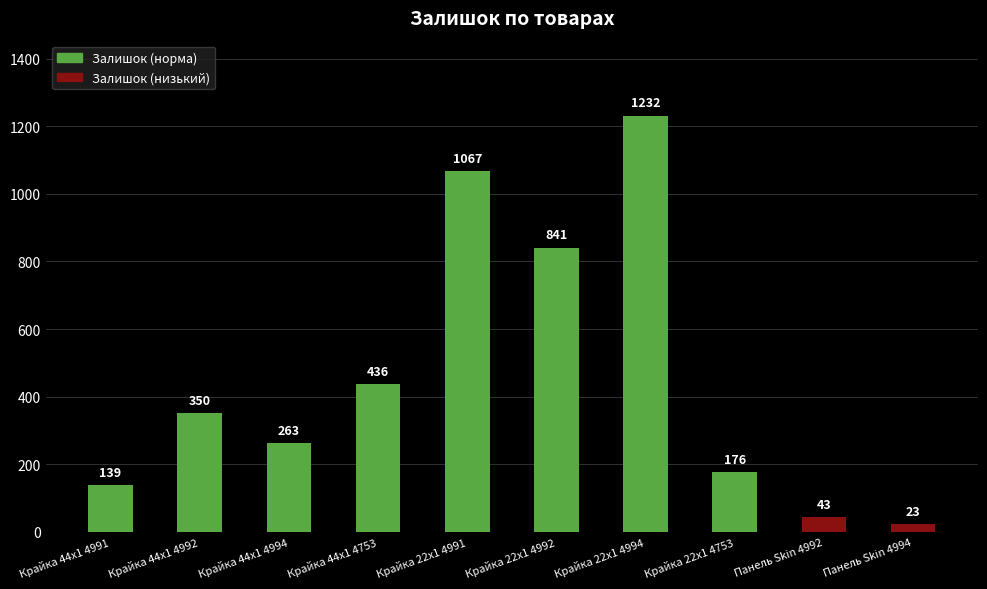

How many values are below 350?

5